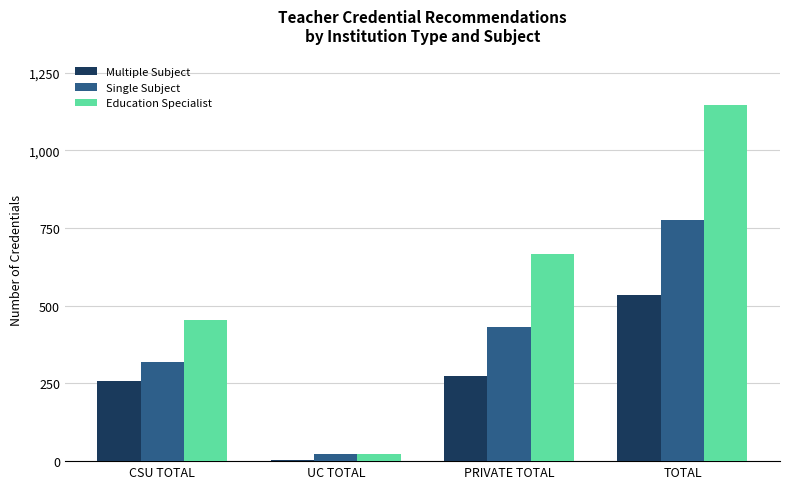

List the series in order of their peak value, lowest first.

Multiple Subject, Single Subject, Education Specialist